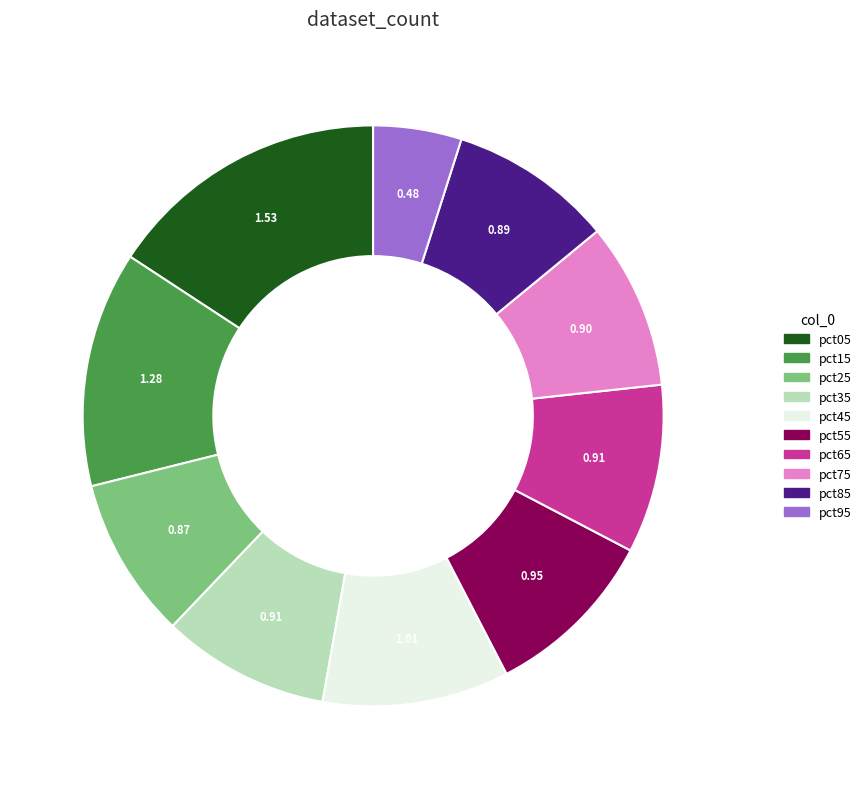

Combined, do pct45 and pct75 account for over 50%?

No